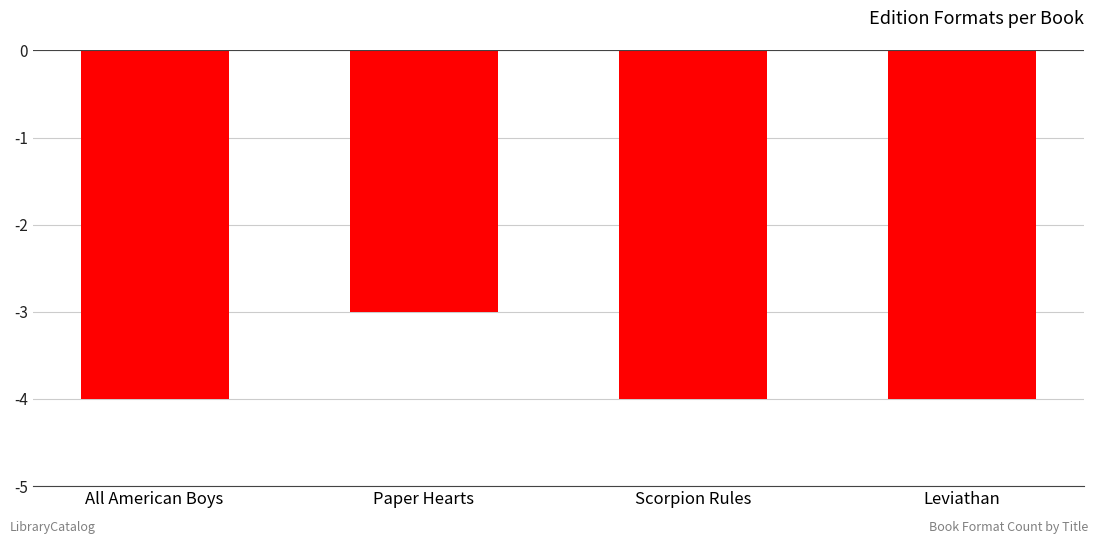

What is the minimum value shown in the chart?

-4